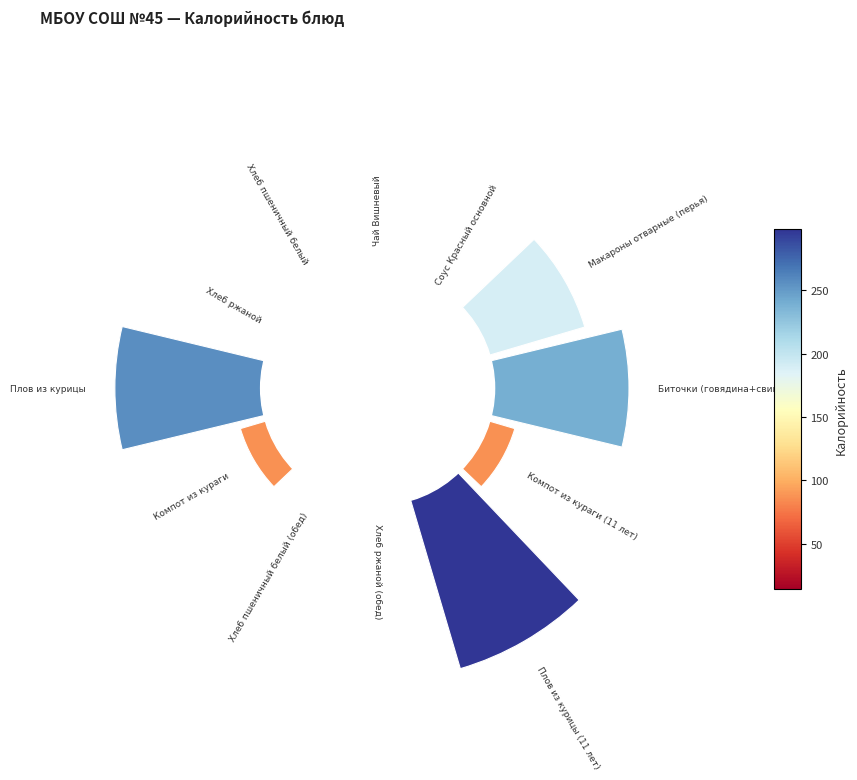

Count the number of slices in the pie.

12